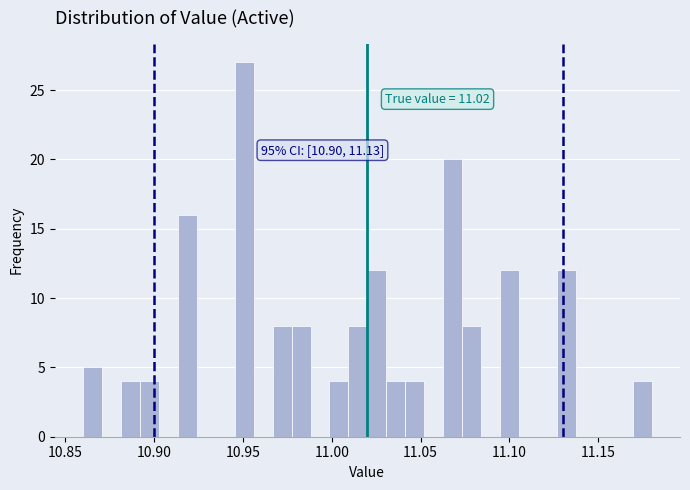

Around what value on the x-axis is the tallest bar? Give the approximate position of its centre, as read against the axis.

10.950